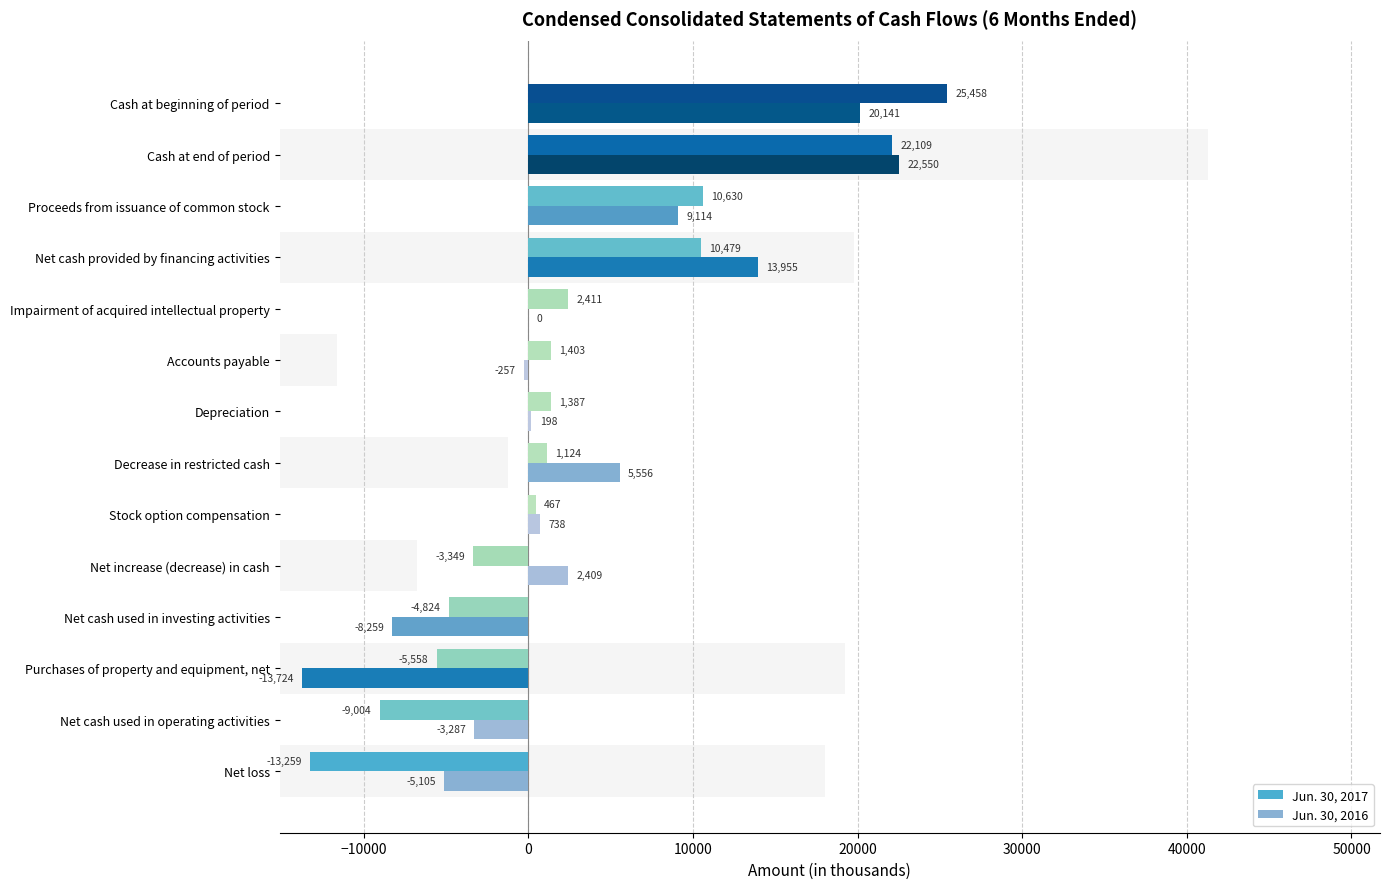

Reading left to right, transcribe all the data shown in this chart.

Jun. 30, 2017: -13259	-9004	-5558	-4824	-3349	467	1124	1387	1403	2411	10479	10630	22109	25458
Jun. 30, 2016: -5105	-3287	-13724	-8259	2409	738	5556	198	-257	0	13955	9114	22550	20141